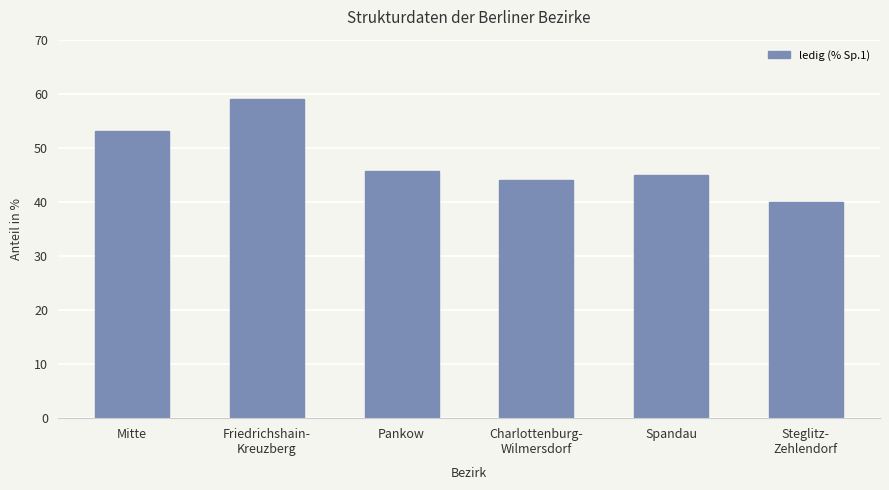

Does the chart contain stacked bars?

No